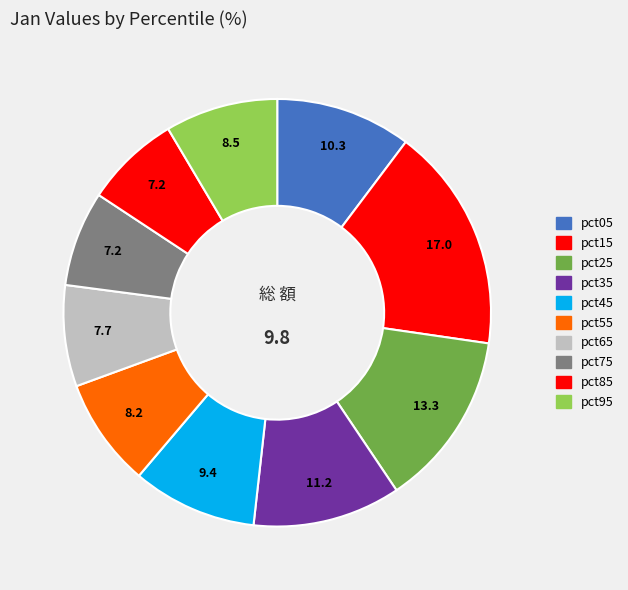

Which slice is the smallest?

pct85